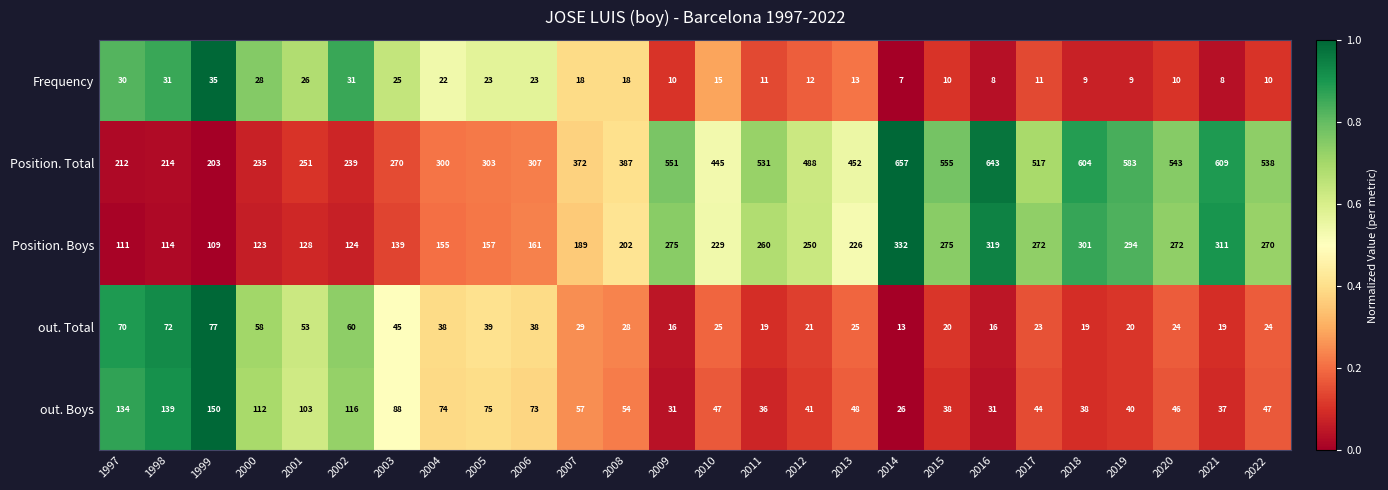

How many distinct data groups are displayed?

5